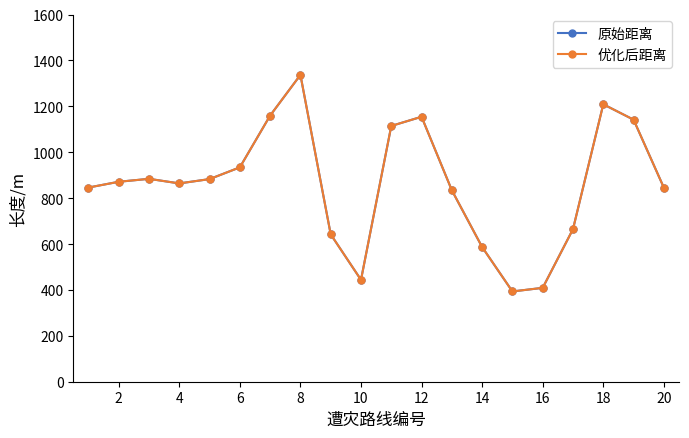

True or false: 原始距离 and 优化后距离 intersect in this chart.

False